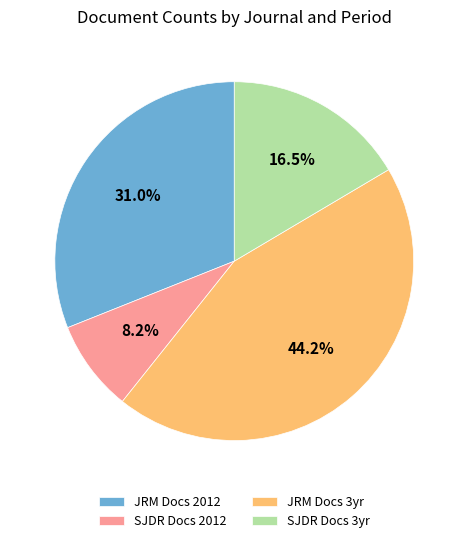

What is the smallest slice in the pie chart?

SJDR Docs 2012